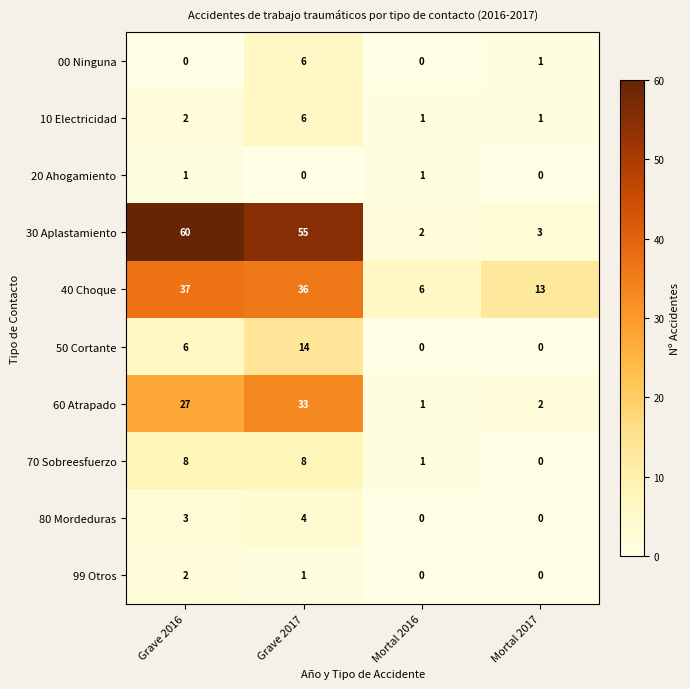

At which category does the chart reach its peak across all series?

Grave 2016